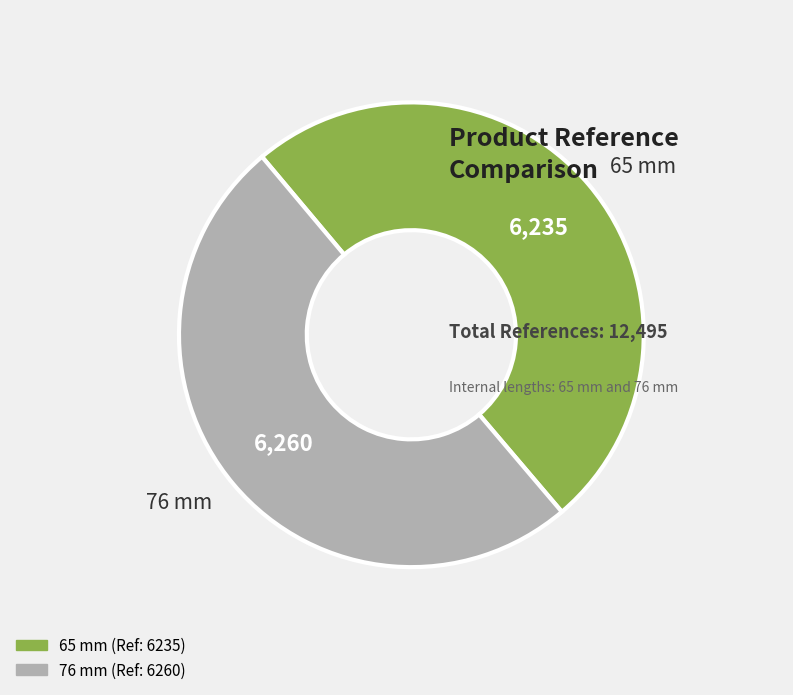

What is the ratio of the value at 76 mm to the value at 65 mm?

1.0